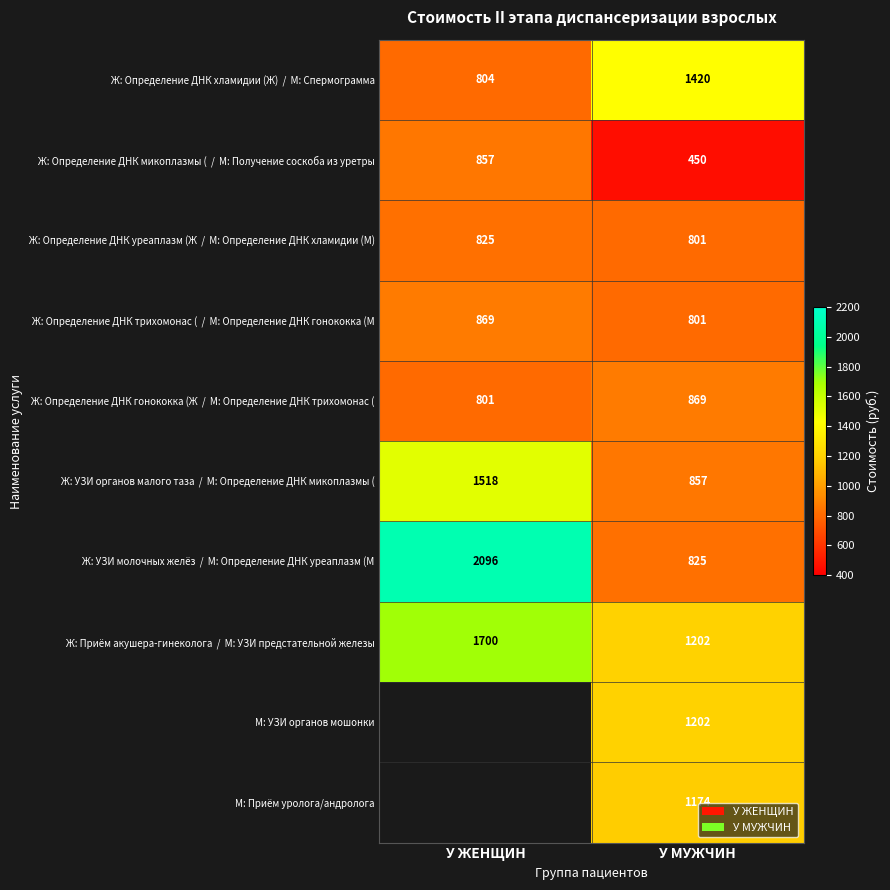

What is the difference between the highest and lowest values at У ЖЕНЩИН?

1295.4